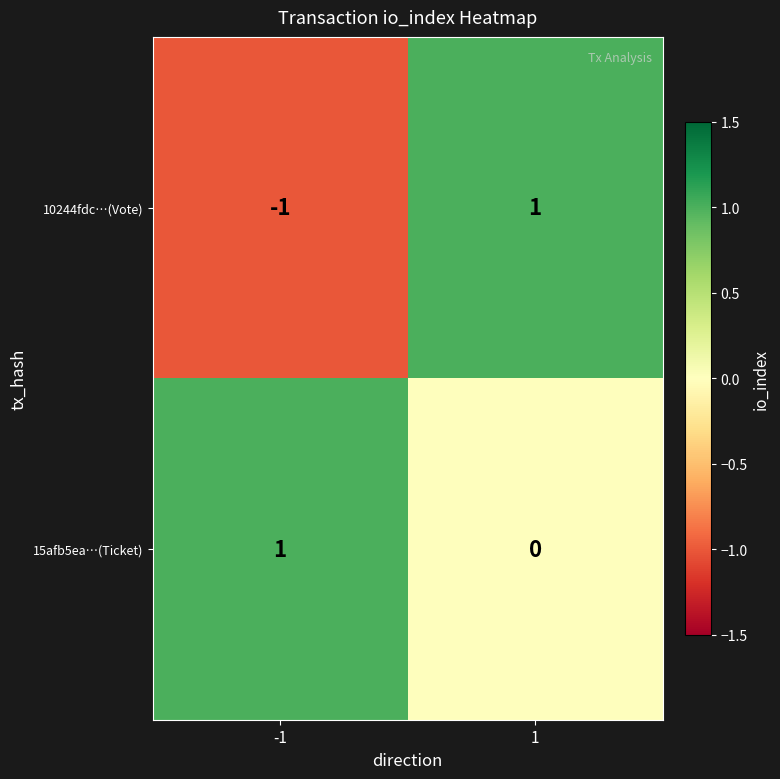

Reading right to left, what are all the values shown in this chart?

10244fdc…(Vote): 1=1	-1=-1
15afb5ea…(Ticket): 1=0	-1=1